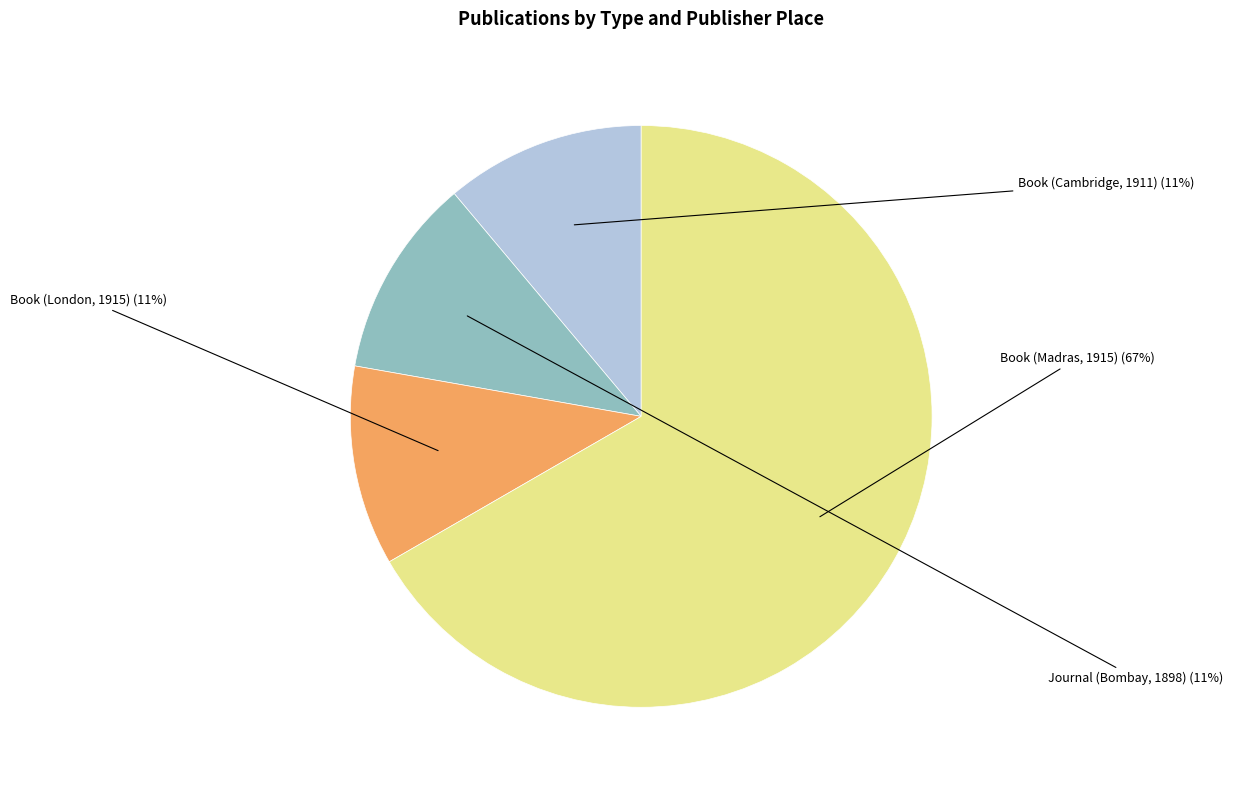

Which has a higher value, Book (Madras, 1915) or Book (London, 1915)?

Book (Madras, 1915)